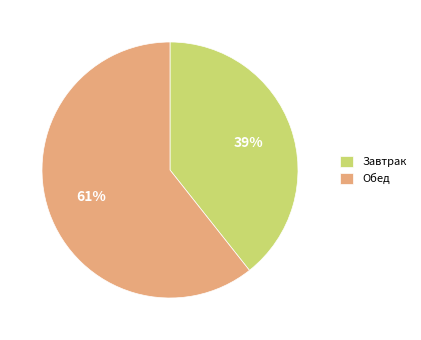

Which has a higher value, Завтрак or Обед?

Обед